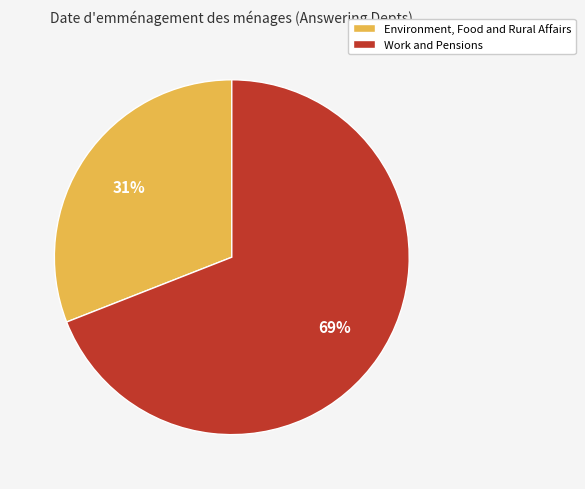

Count the number of slices in the pie.

2